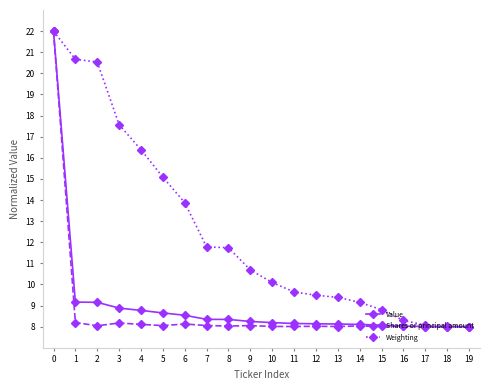

How many lines are shown in the chart?

3